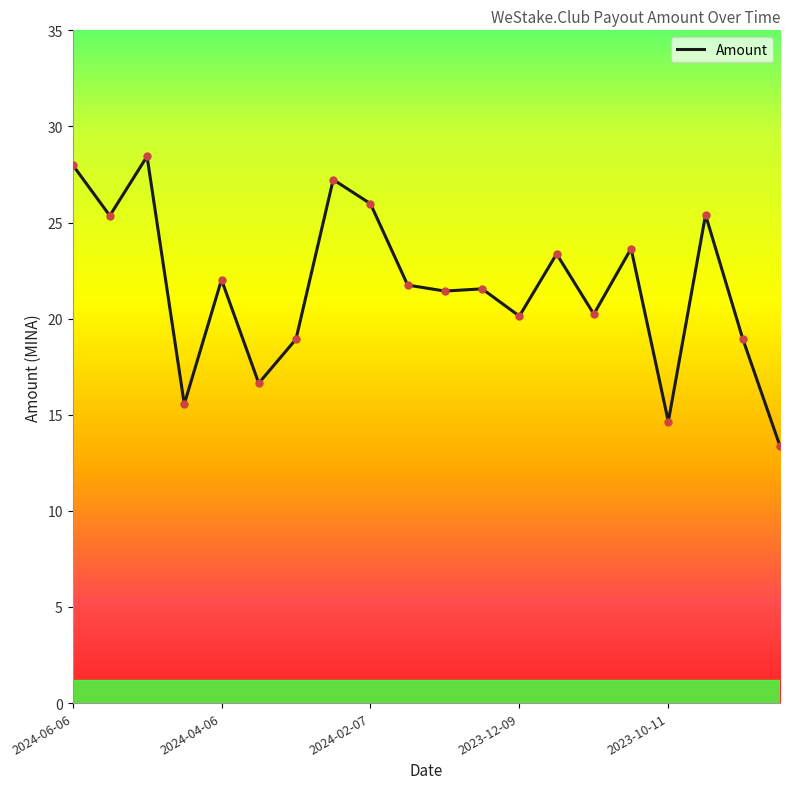

How many lines are shown in the chart?

1